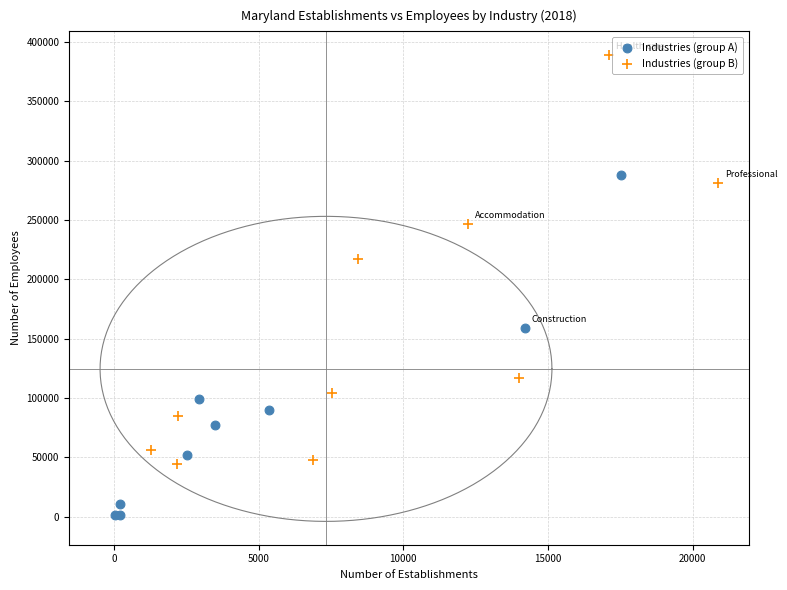

Which series has the largest Y range (max minus min)?

Industries (group B)